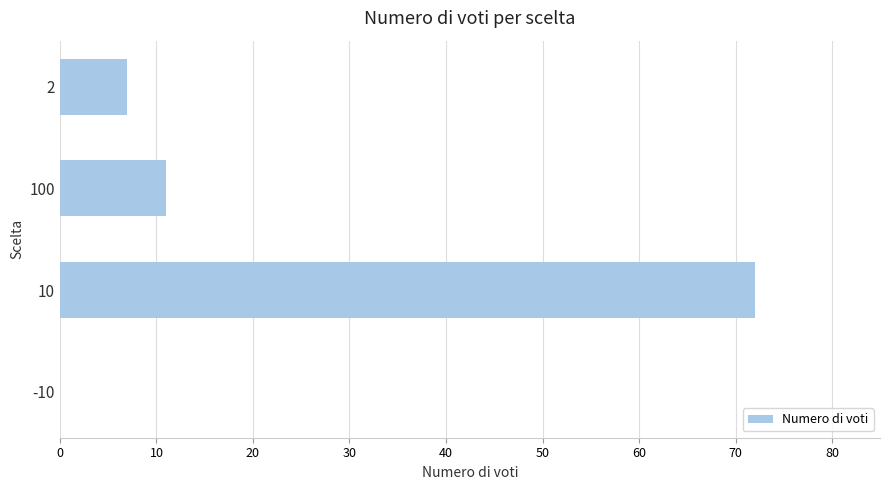

Where is the data nearest to the value 36?

100